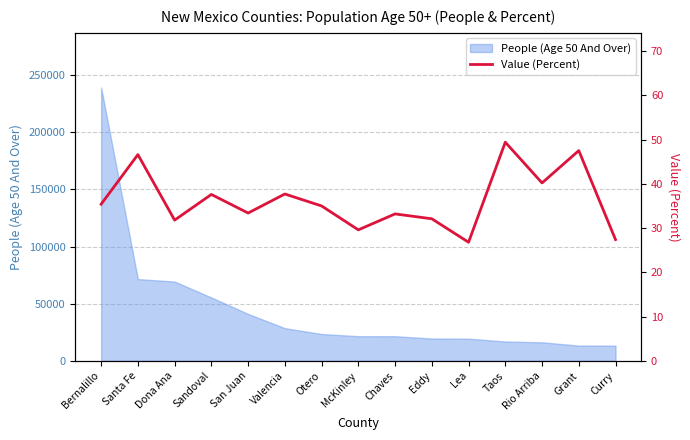

How many points are lower than both their immediate neighbors (excluding endpoints)?

5